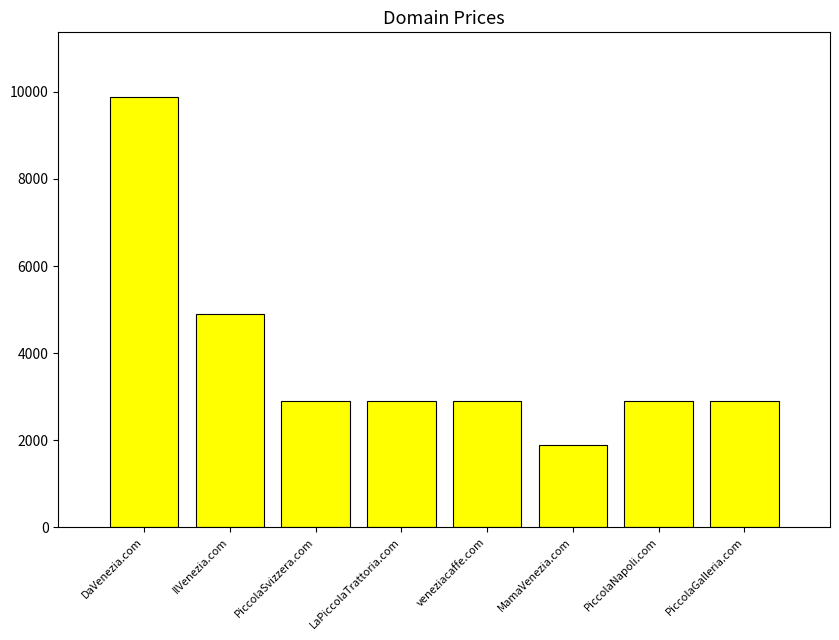

Are the bars horizontal?

No